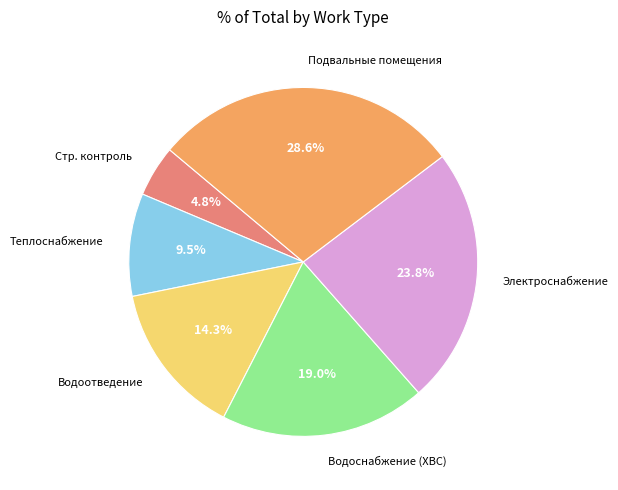

What is the largest slice in the pie chart?

Подвальные помещения